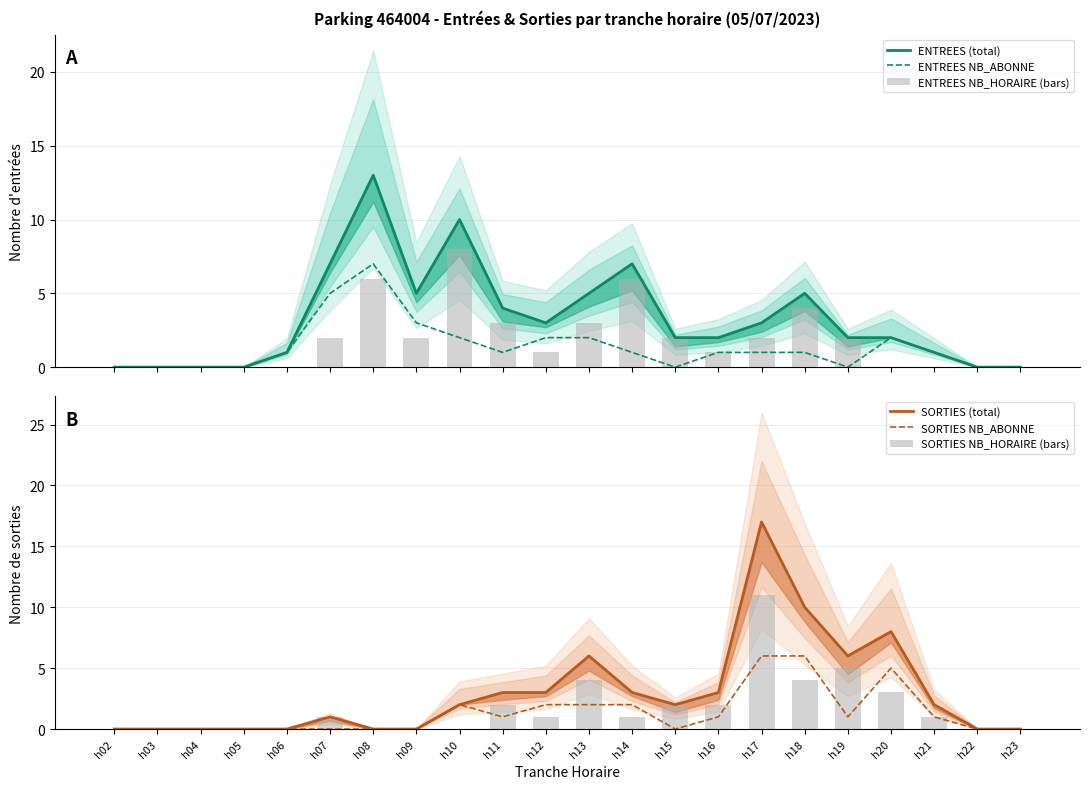

What is the maximum value for SORTIES NB_ABONNE?

6